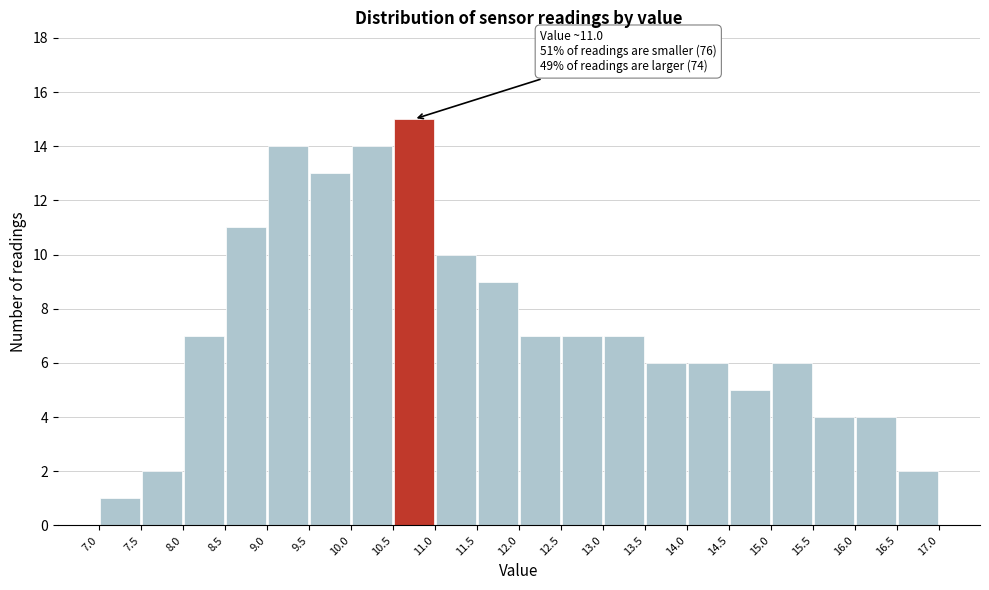

Which range on the x-axis has the tallest bar?

10.5 to 11.0